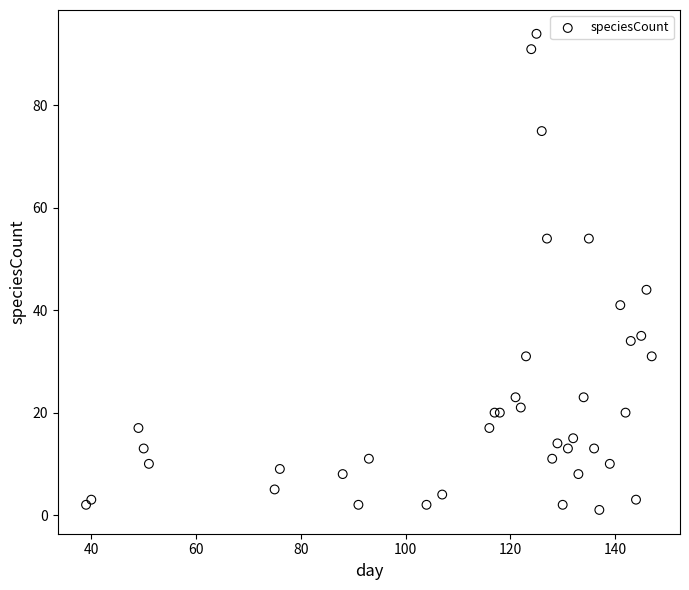

What Y value in the scatter plot is closest to 47?

44